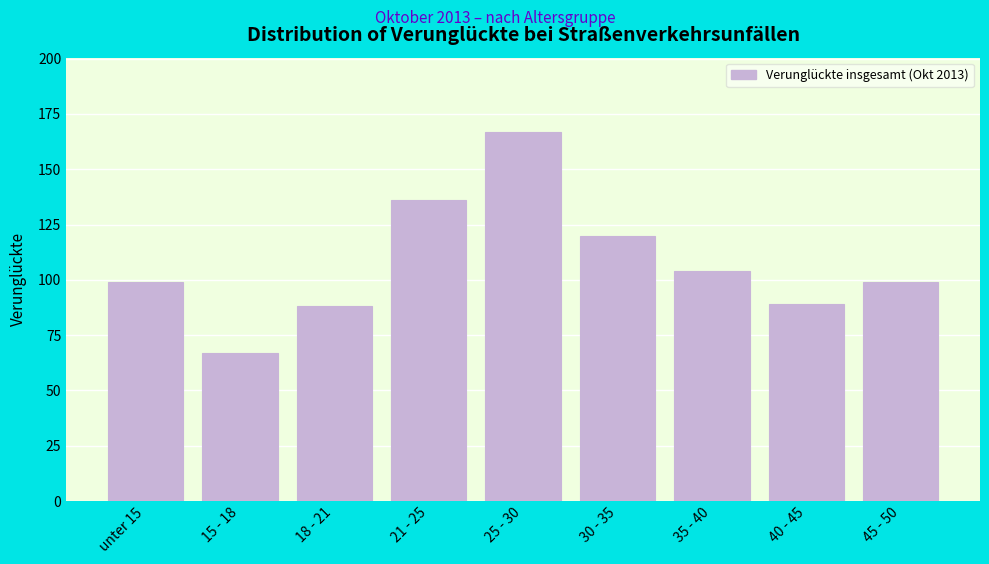

Reading right to left, extract all data points from this chart.

99	89	104	120	167	136	88	67	99